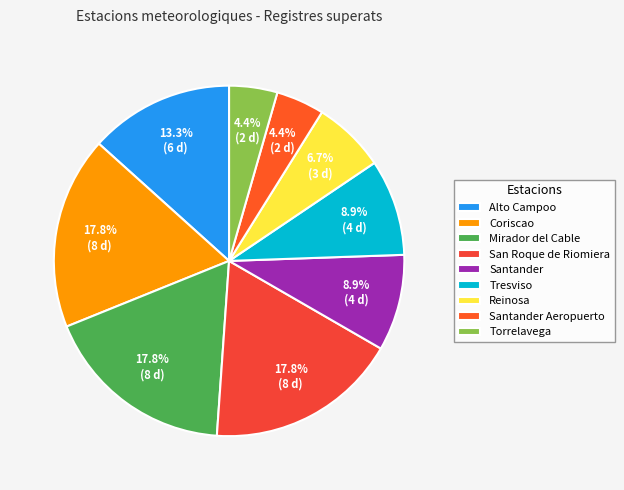

How many slices are in this pie chart?

9